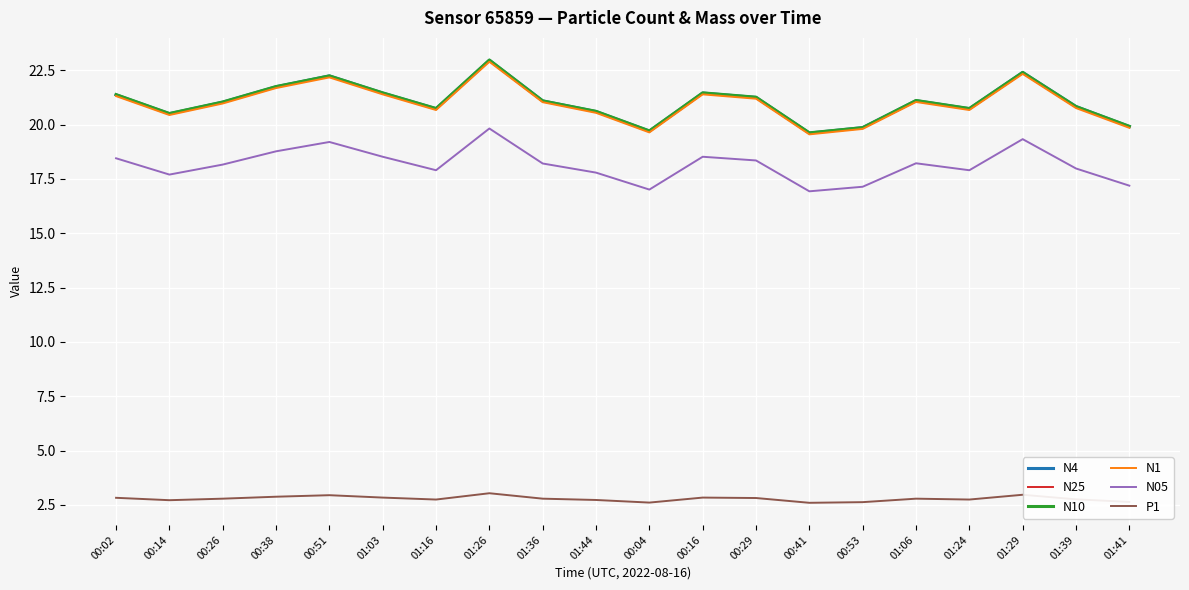

The N05 series shows 18.2 at 01:36. True or false?

True